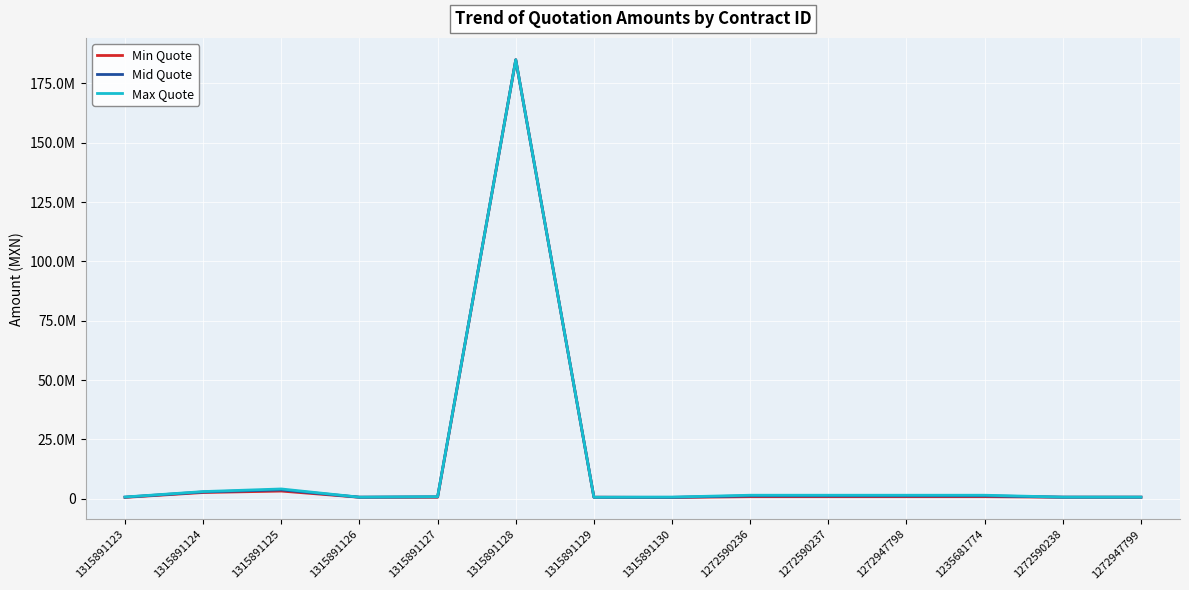

Is the value of Min Quote at 1315891128 greater than the value of Mid Quote at 1272590238?

Yes